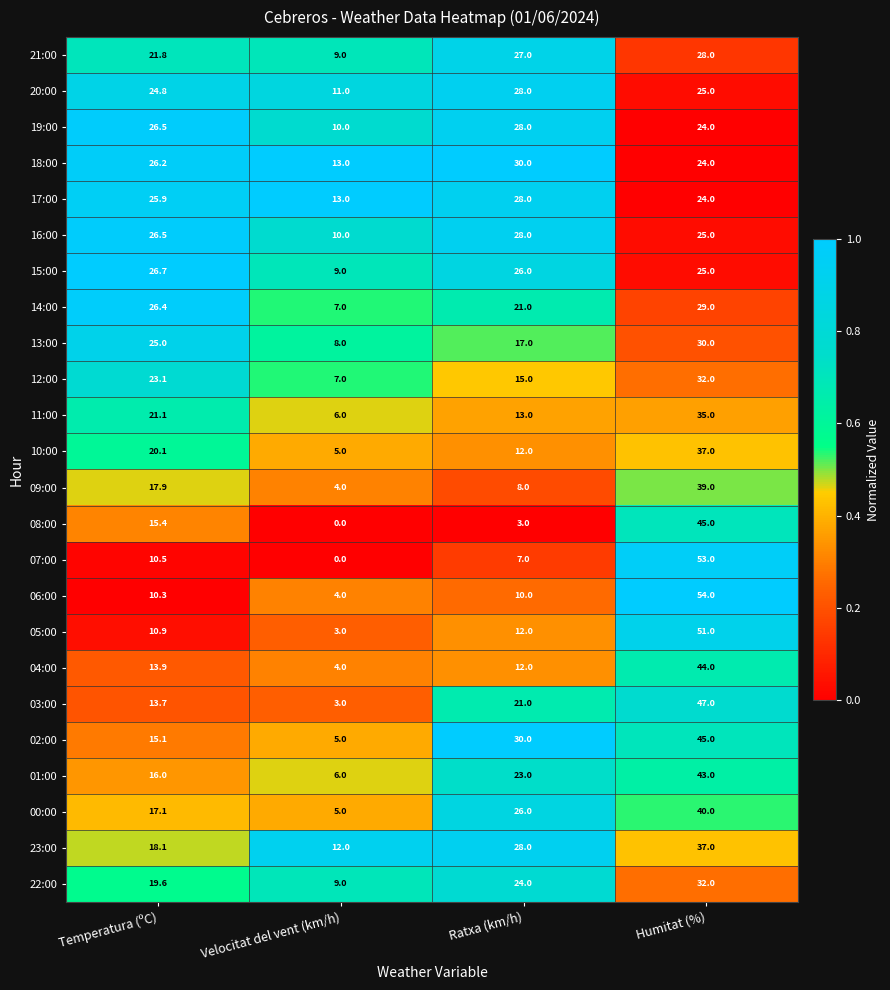

The value of 11:00 at Humitat (%) is 48.2. True or false?

False